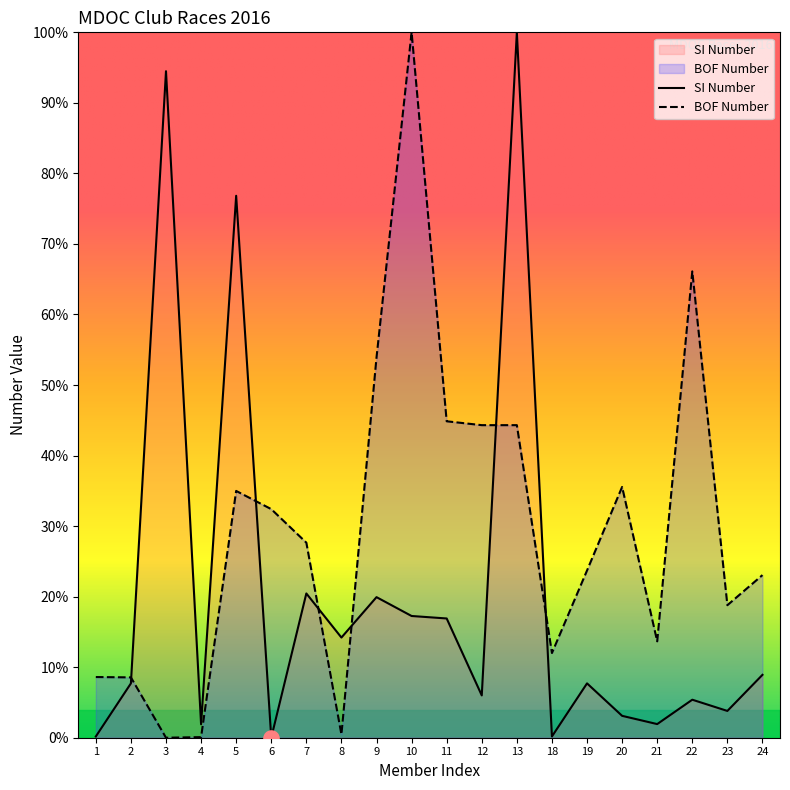

At how many categories does at least one series exceed 74?

4